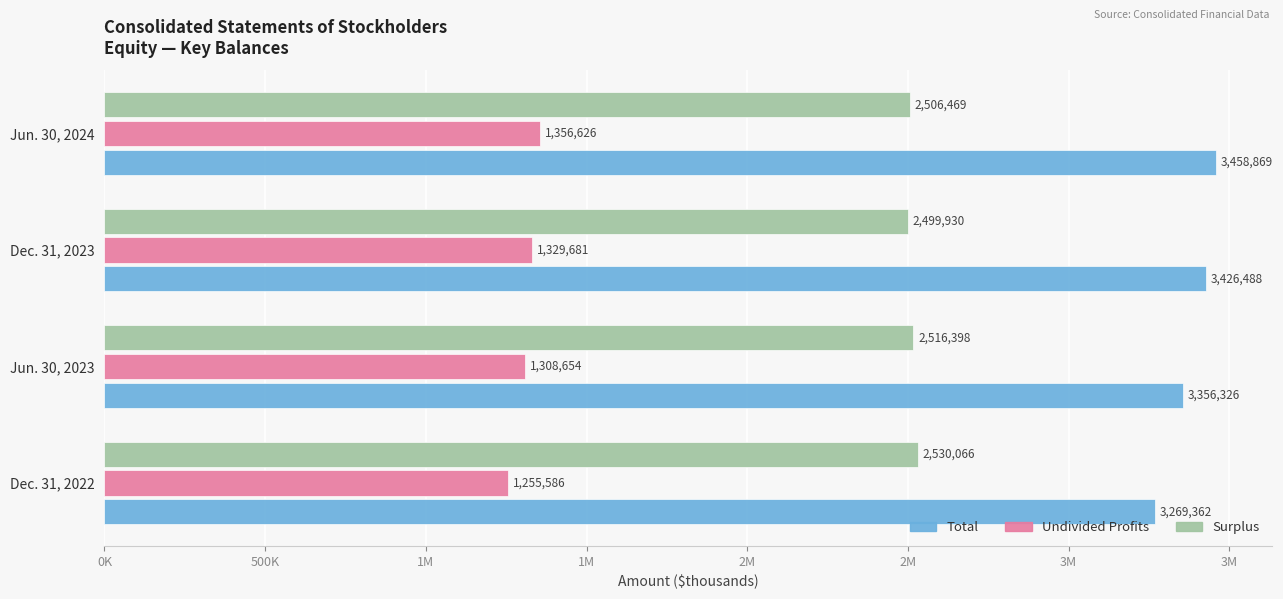

What are all the series names shown in the legend?

Total, Undivided Profits, Surplus